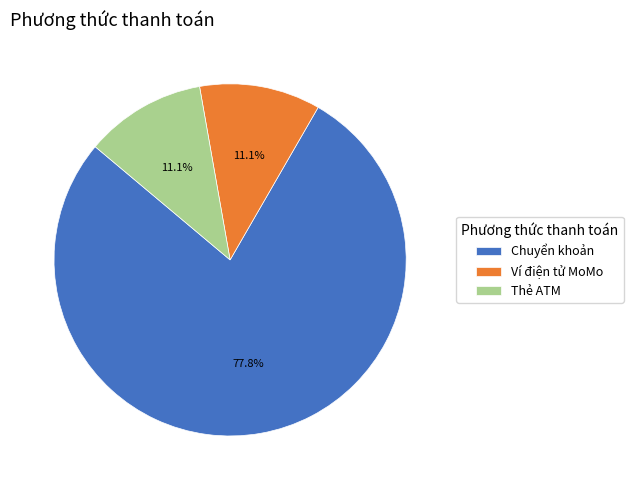

How much of the chart is everything except Chuyển khoản?

22.2%